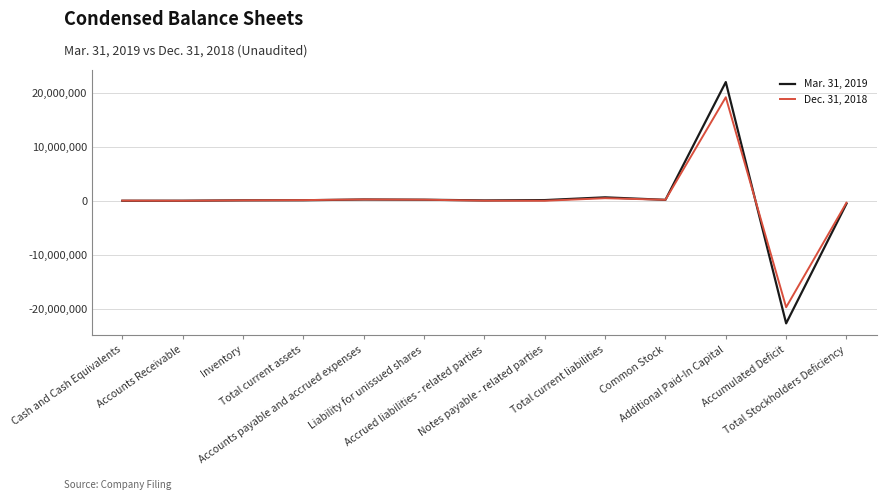

How many values in the Mar. 31, 2019 series are below 101014?

6